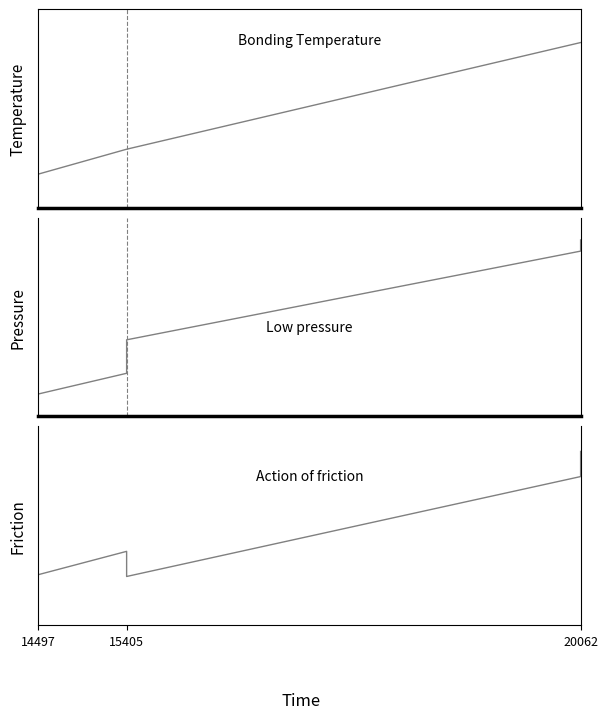

Rank the categories by value from lowest to highest.

14497, 15405, 20062